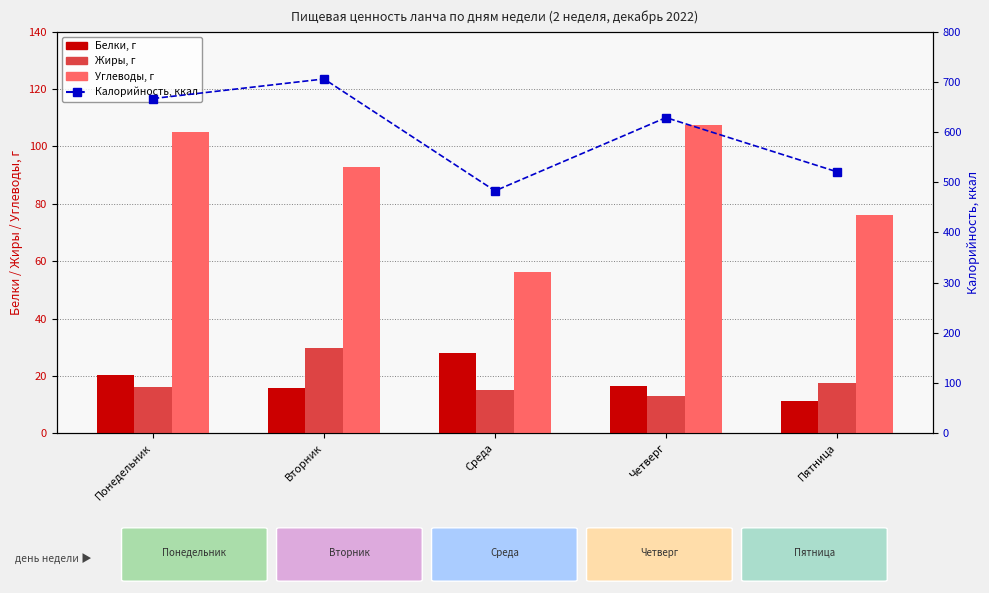

Reading left to right, transcribe all the data shown in this chart.

Белки, г: 20.4	15.6	28.1	16.5	11.3
Жиры, г: 16.0	29.7	15.2	13.0	17.4
Углеводы, г: 104.9	92.9	56.2	107.6	76.2
Калорийность, ккал: 667.0	706.0	483.0	629.0	521.0